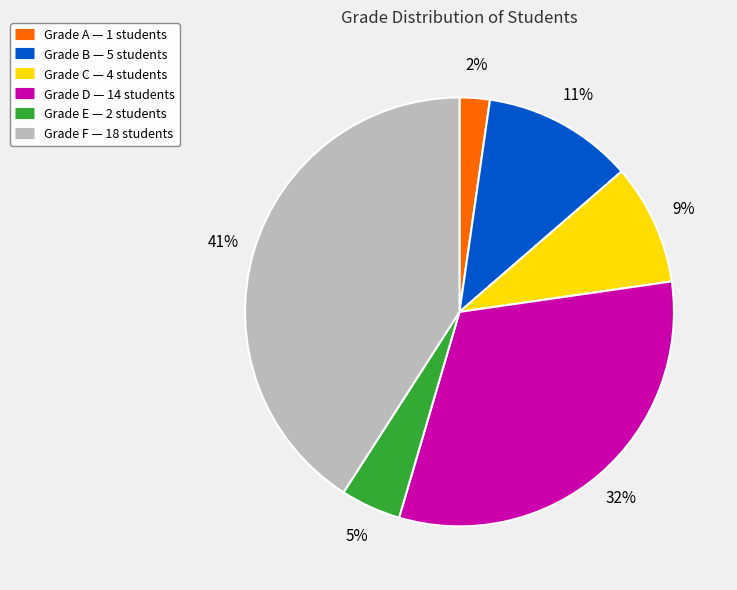

To the nearest percent, what is the difference between the largest and smallest slice percentages?

39%